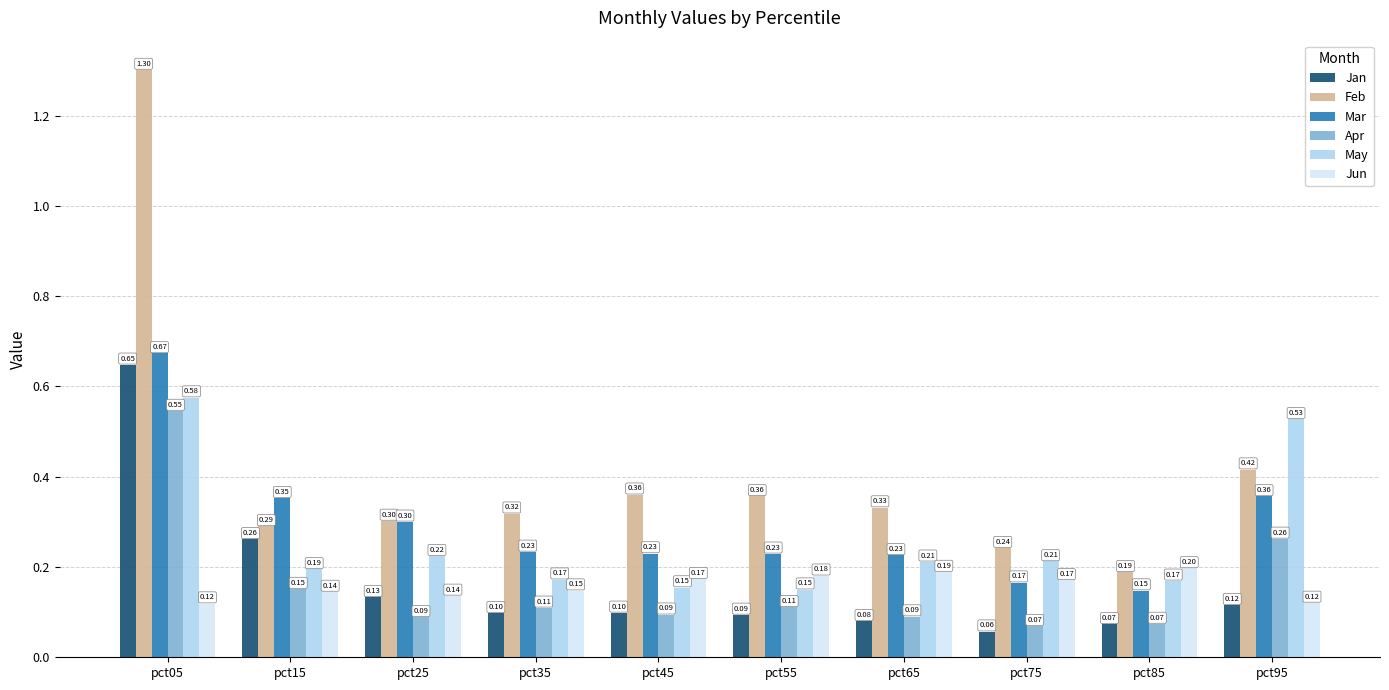

The value of Mar at pct85 is 0.1. True or false?

True